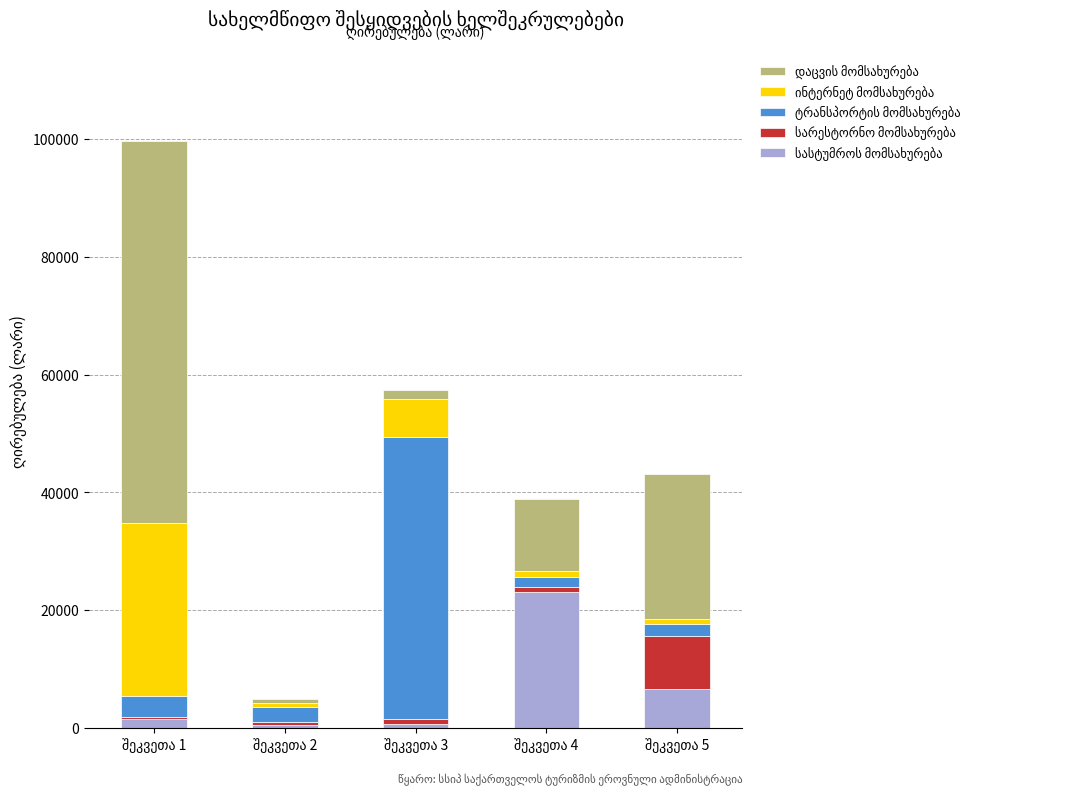

Does the chart contain stacked bars?

Yes